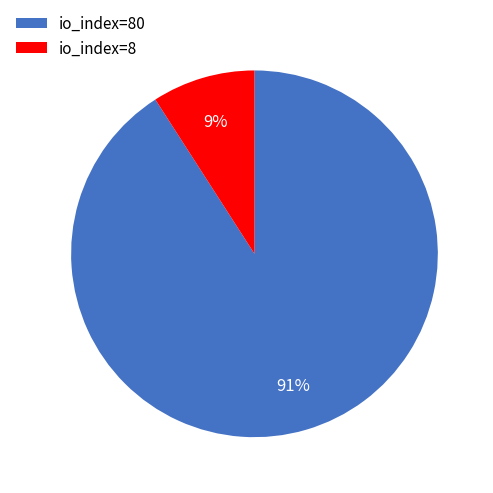

Which category has the smallest portion of the pie?

io_index=8